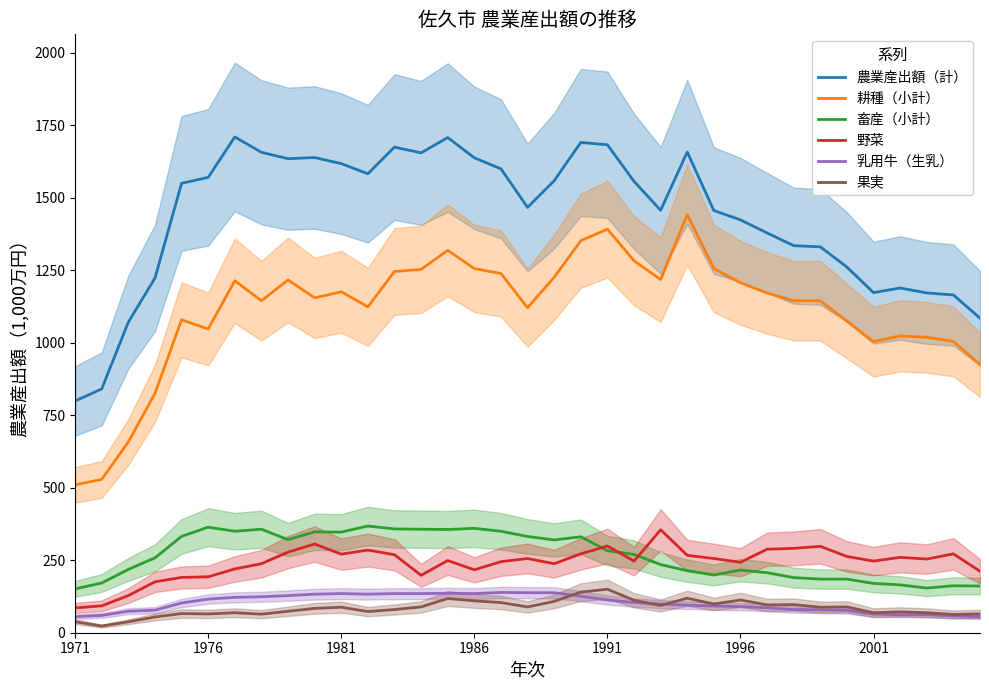

What is the greatest value displayed?

1710.0